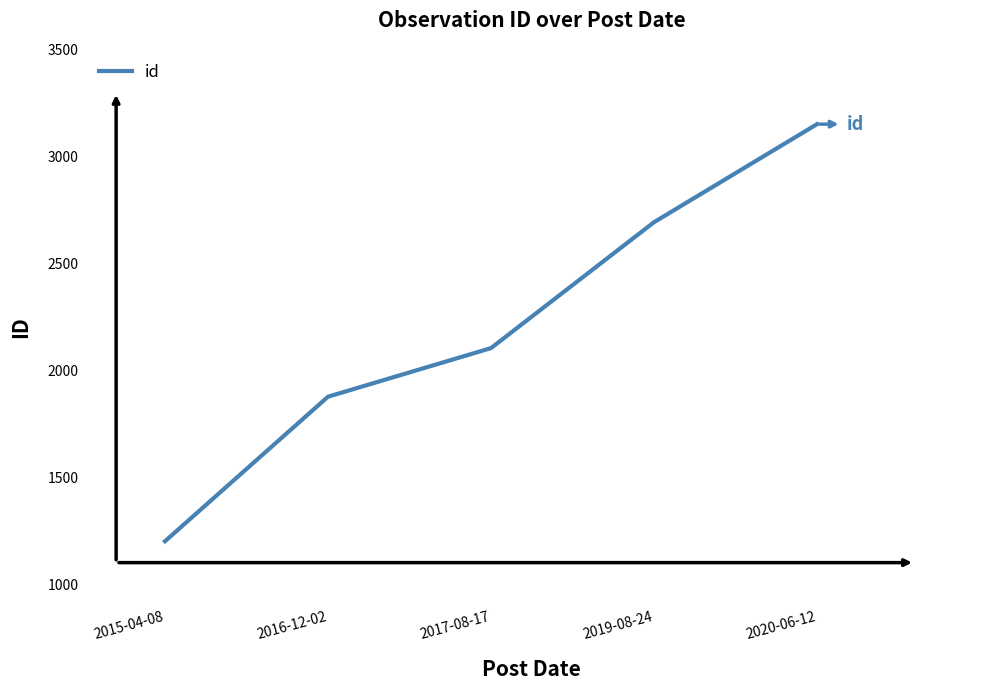

How many lines are shown in the chart?

1